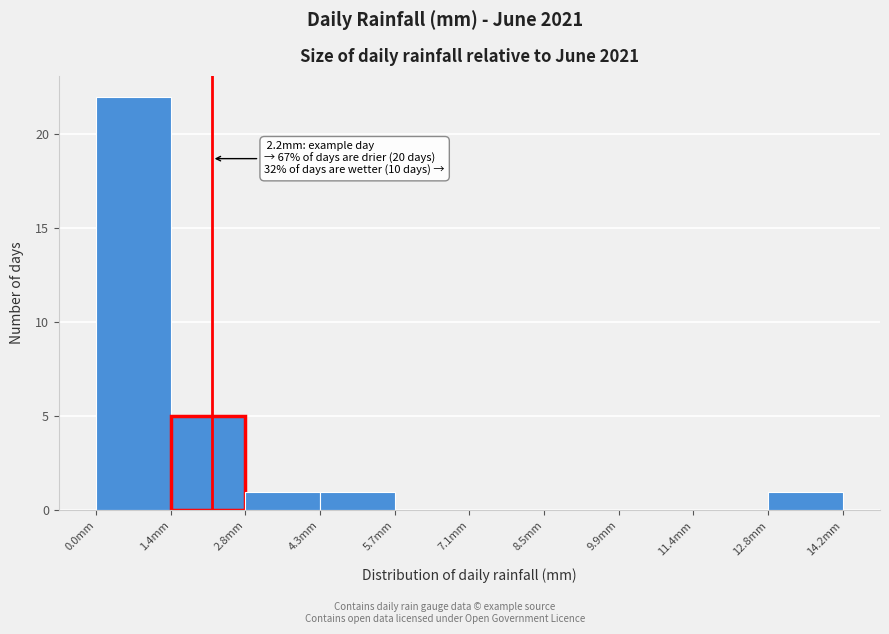

Which range on the x-axis has the tallest bar?

0.00 to 1.42